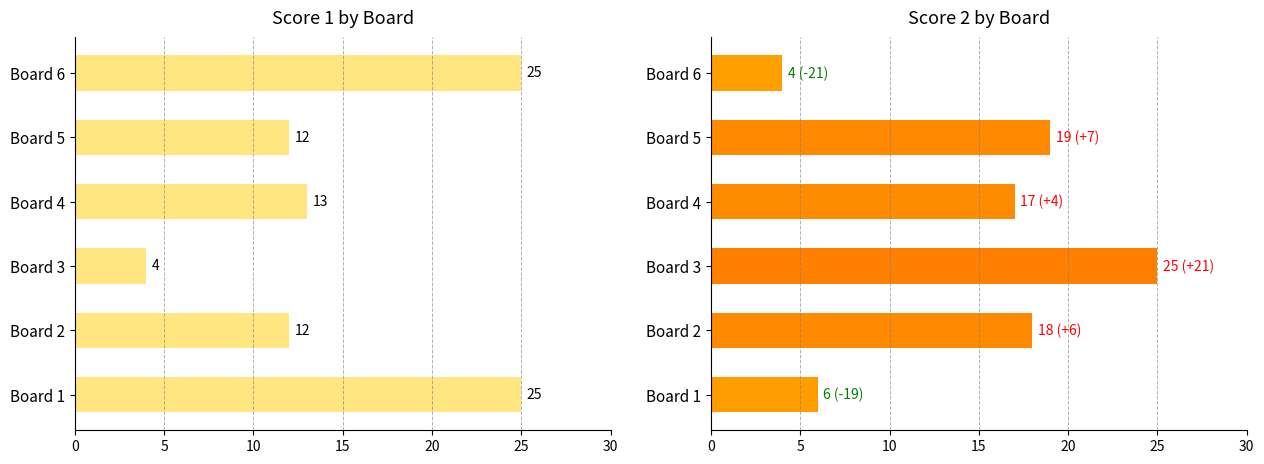

Rank the series by their maximum value, from highest to lowest.

Score 1, Score 2